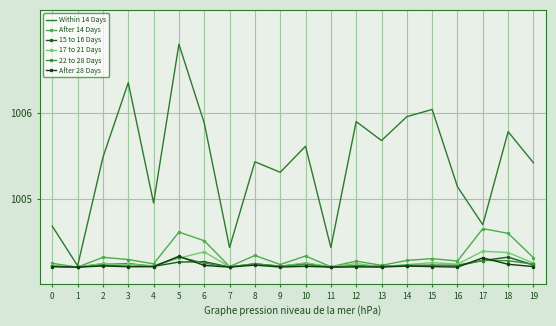

List the labels in order of After 14 Days value, smallest first.

1, 11, 7, 13, 9, 4, 0, 12, 16, 14, 3, 15, 19, 2, 10, 8, 6, 18, 5, 17